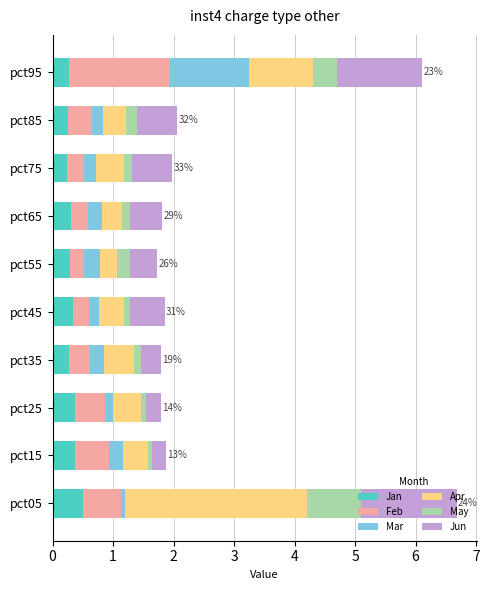

What is the total value across all series at pct55?

1.7